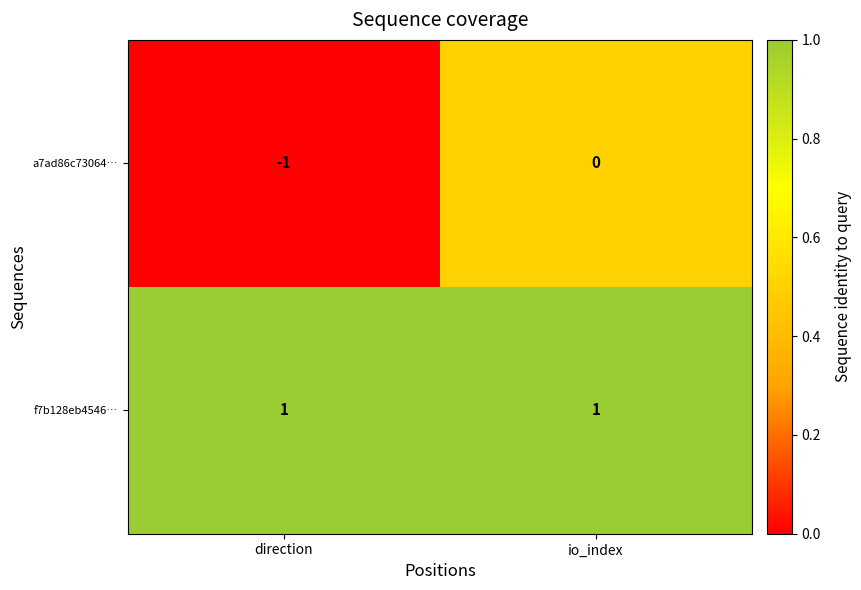

The value of a7ad86c73064… at direction is -1. True or false?

True